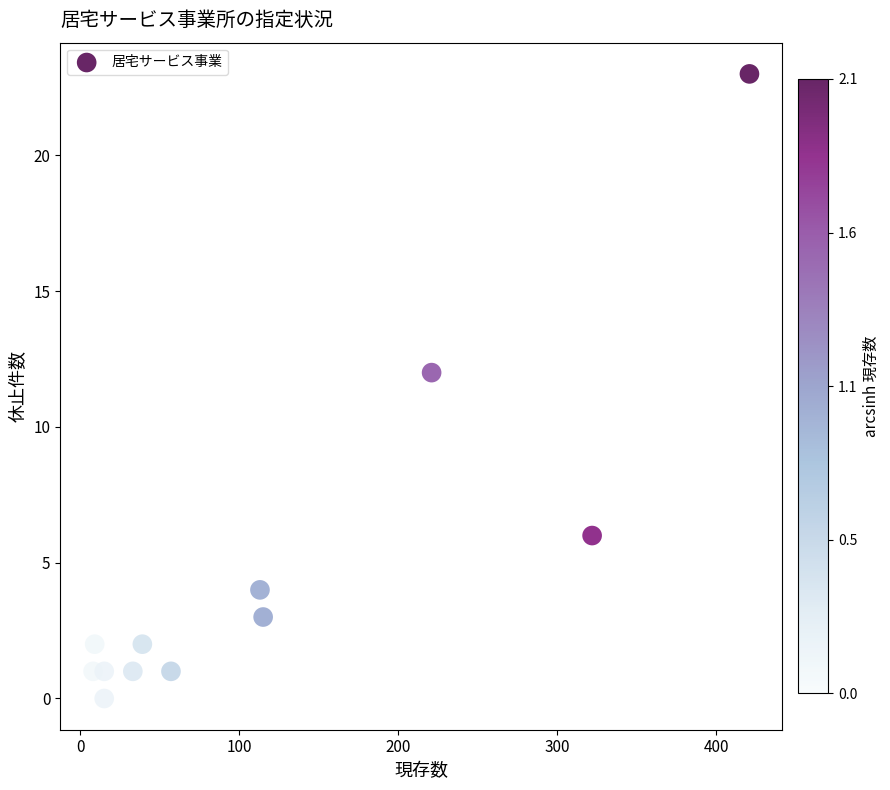

What Y value in the scatter plot is closest to 11?

12